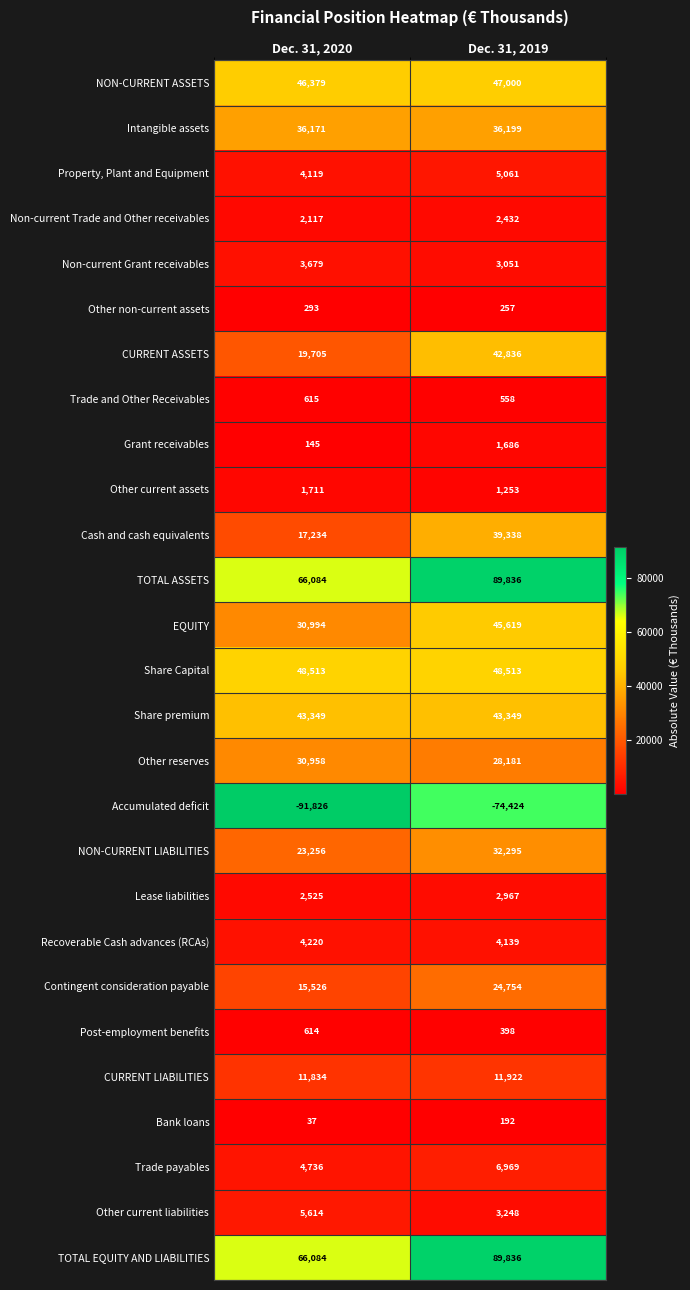

At which category is the sum across all series the highest?

Dec. 31, 2019